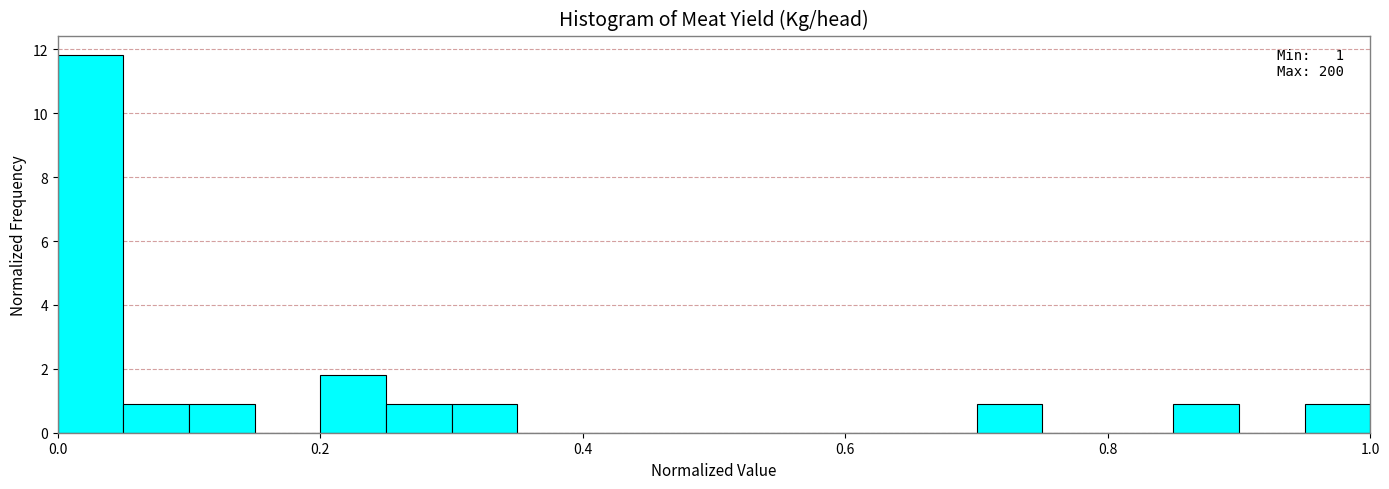

Around what value on the x-axis is the tallest bar? Give the approximate position of its centre, as read against the axis.

0.02